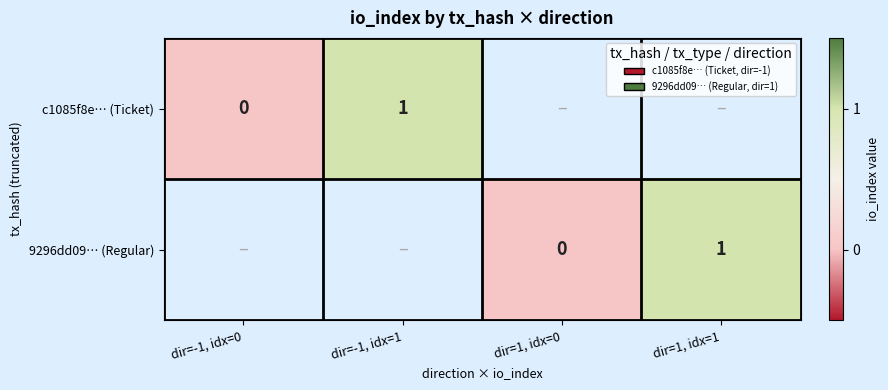

At how many categories does at least one series exceed 0?

2